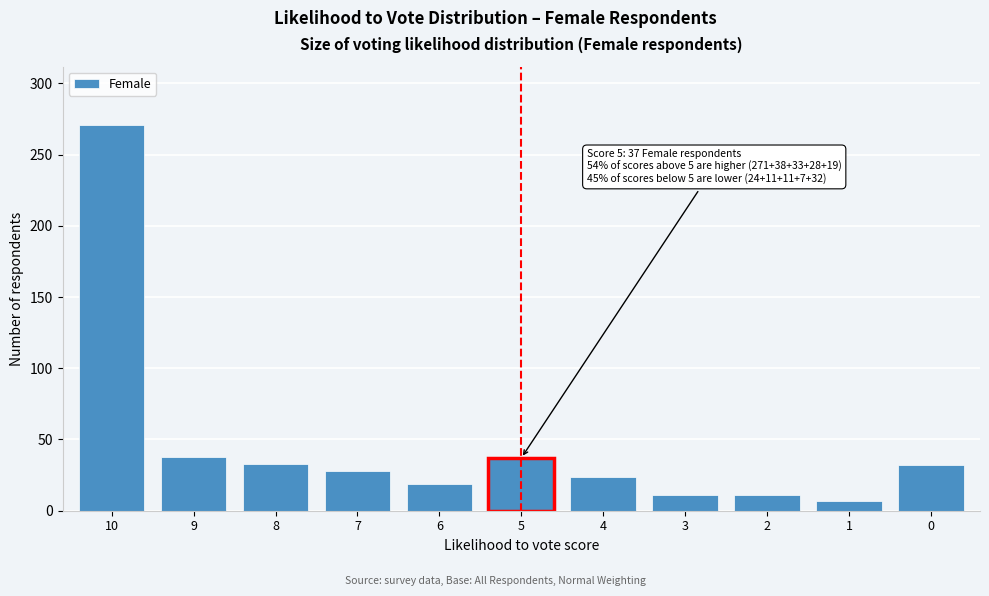

What is the sum of all values?

511